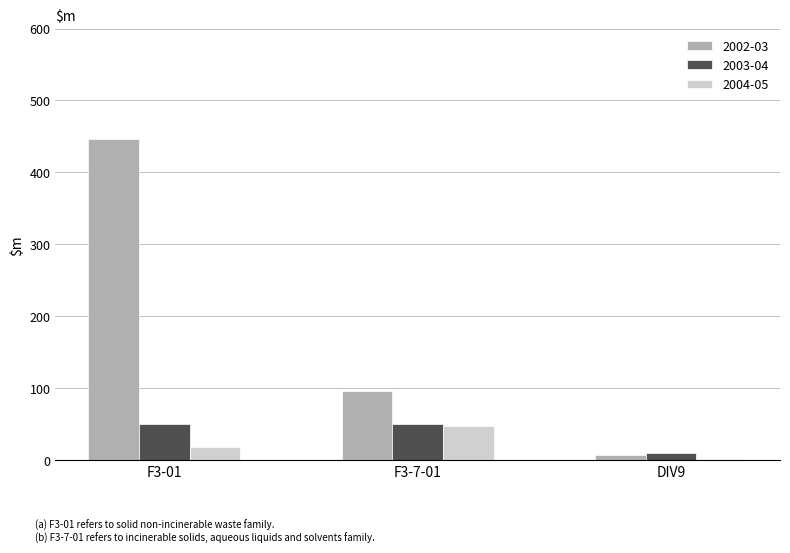

True or false: 2003-04 has a value of 88.5 at F3-7-01.

False